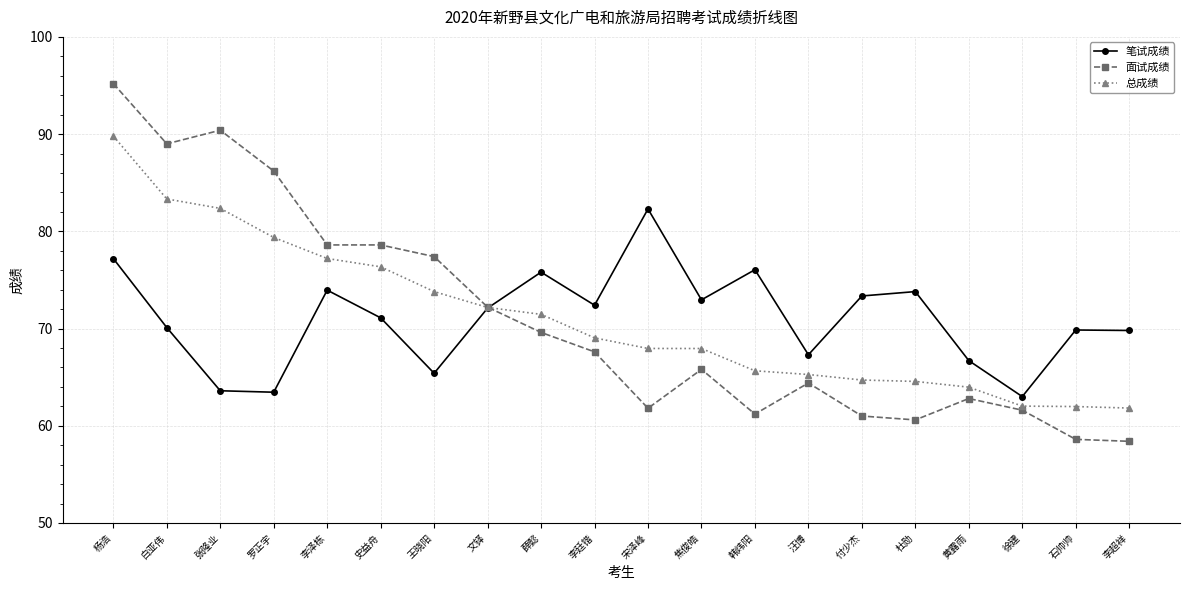

What is the sum of the 面试成绩 values at 韩炜阳 and 付少杰?

122.2